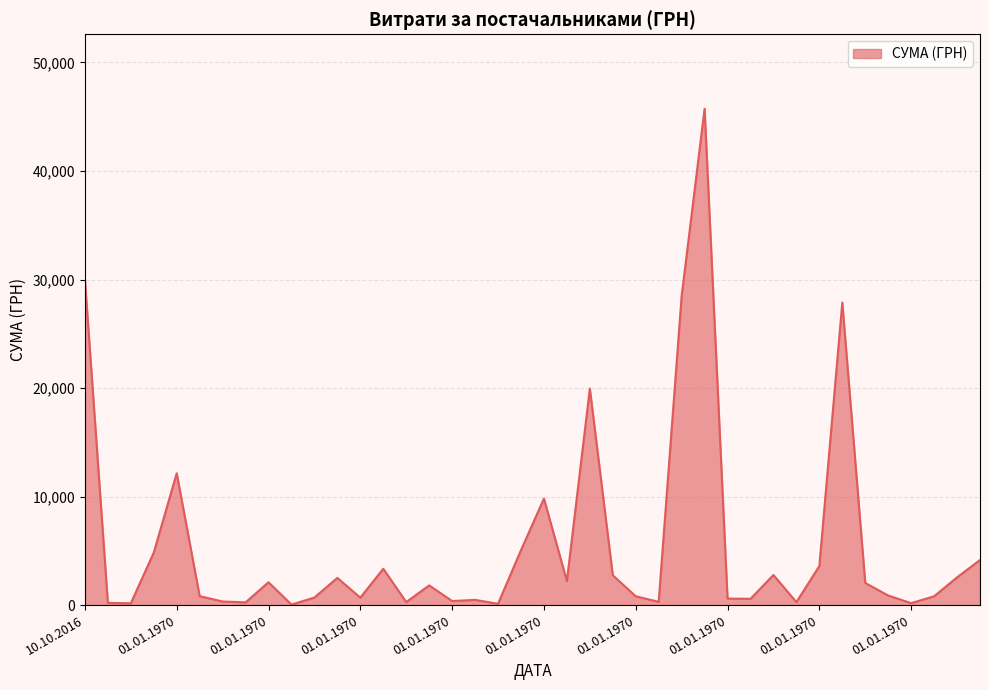

What is the greatest value displayed?

45738.9